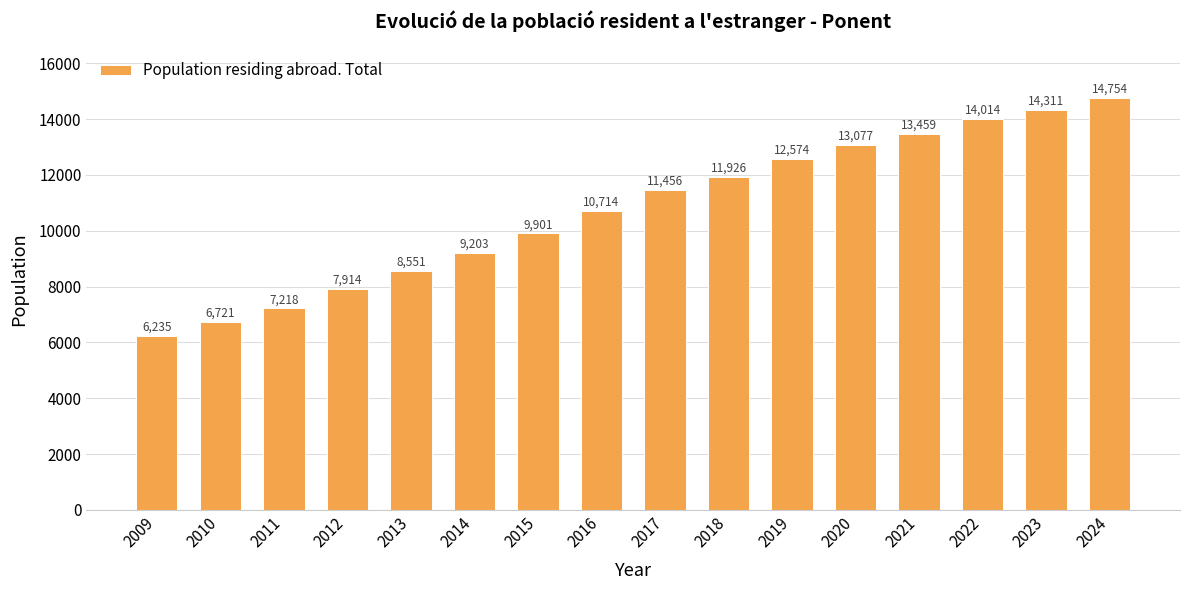

List the labels in order of value, largest first.

2024, 2023, 2022, 2021, 2020, 2019, 2018, 2017, 2016, 2015, 2014, 2013, 2012, 2011, 2010, 2009